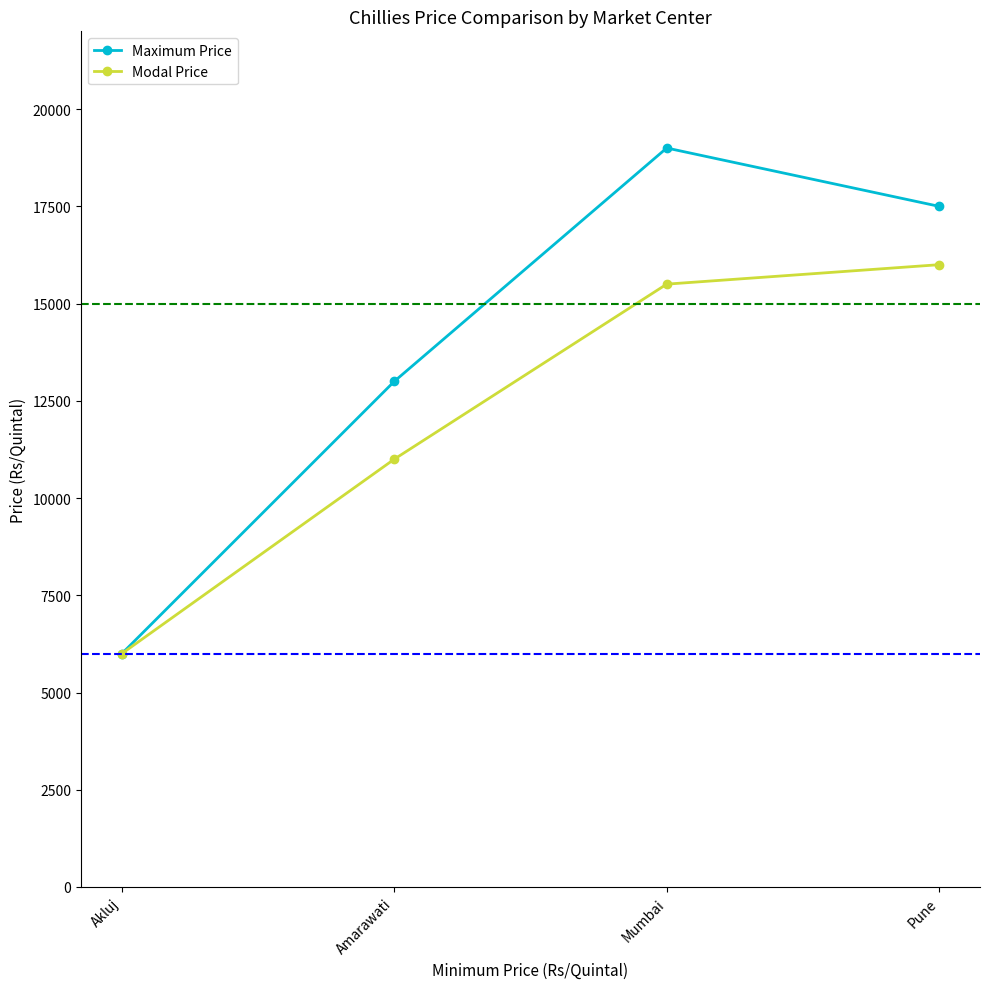

True or false: Maximum Price has more than 1 interior local peaks.

False